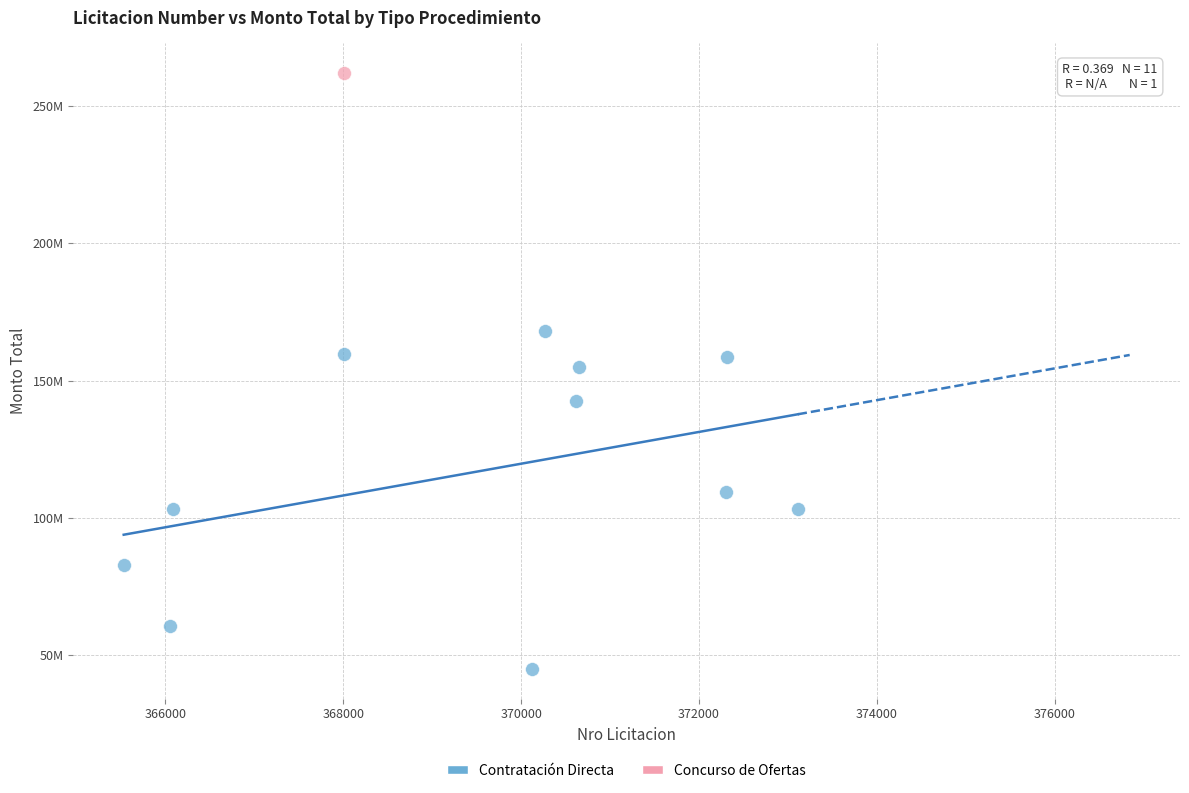

What are all the series names shown in the legend?

Contratación Directa, Concurso de Ofertas